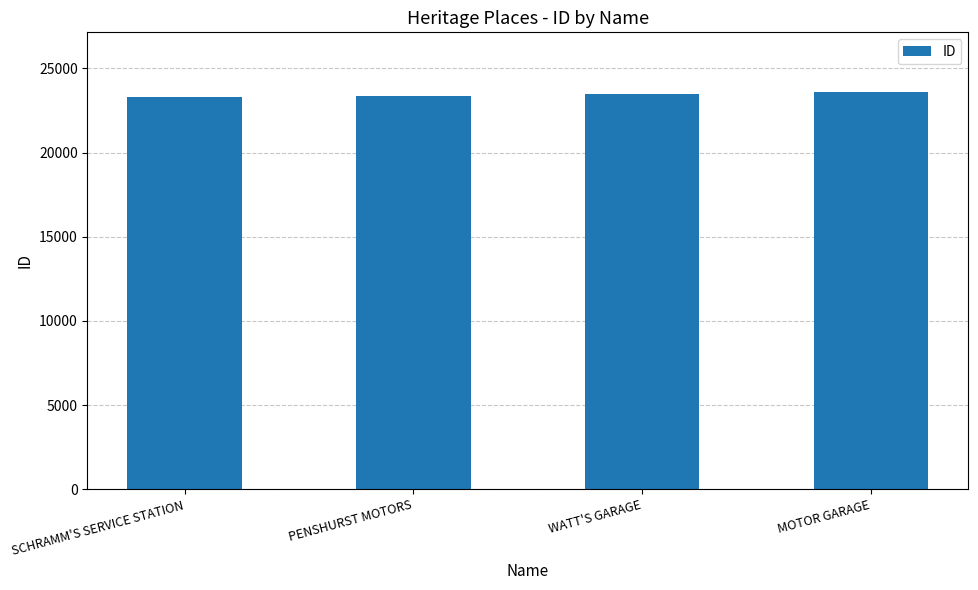

What is the maximum value shown in the chart?

23607